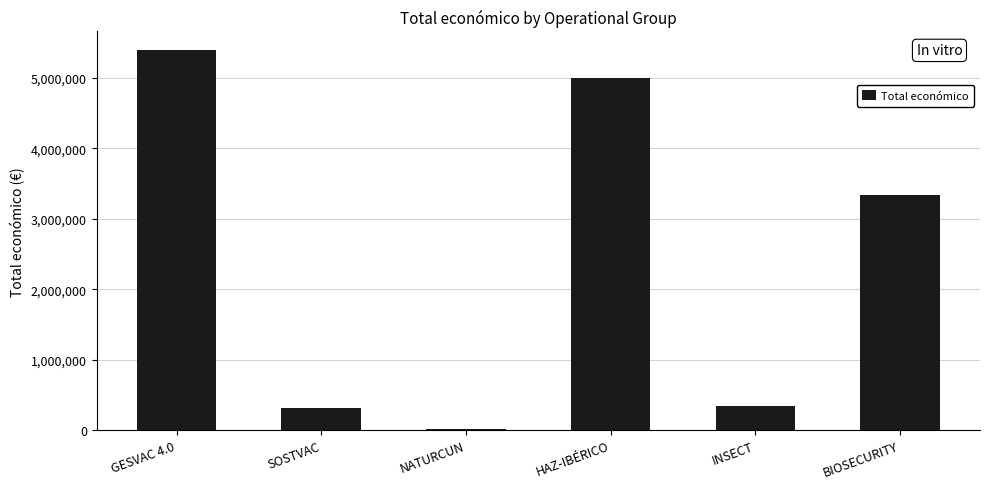

How many data points are less than 3342252?

3